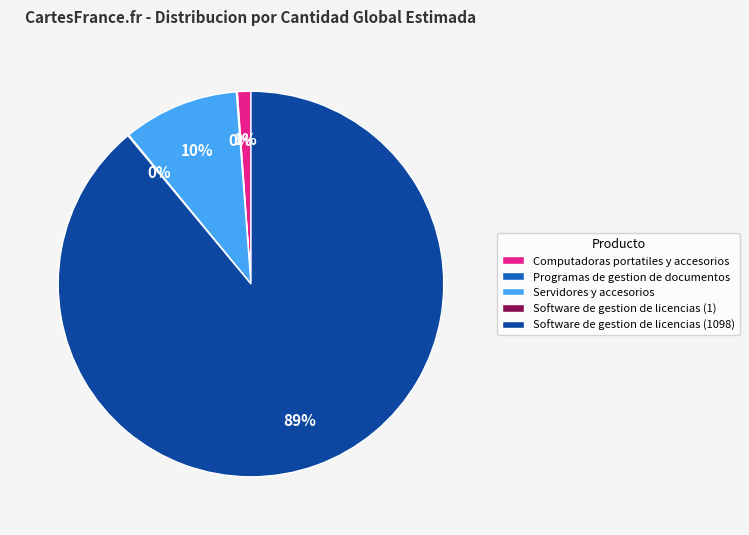

Between Servidores y accesorios and Software de gestion de licencias (1098), which is larger?

Software de gestion de licencias (1098)